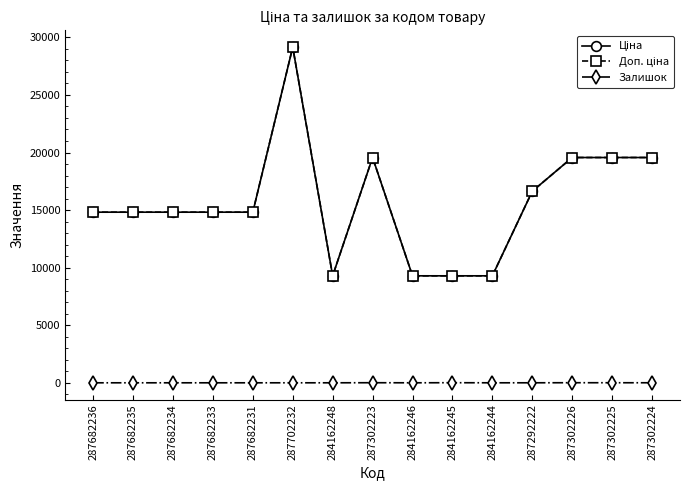

At which category does Залишок reach its first local valley?

284162246